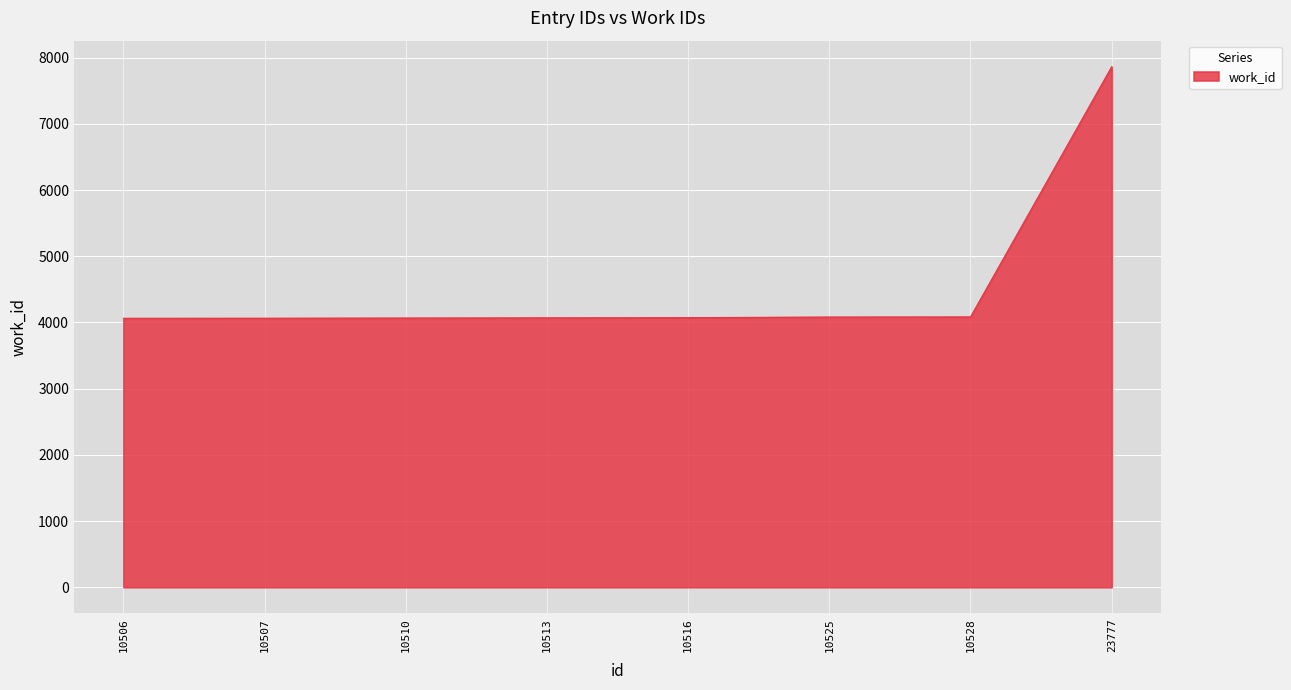

What is the ratio of the value at 10507 to the value at 10528?

1.0